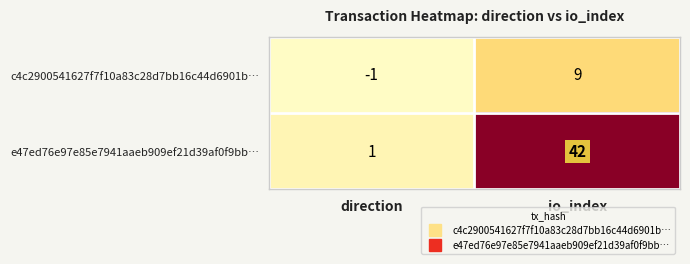

At which label is e47ed76e97e85e7941aaeb909ef21d39af0f9bb… closest to 21?

direction